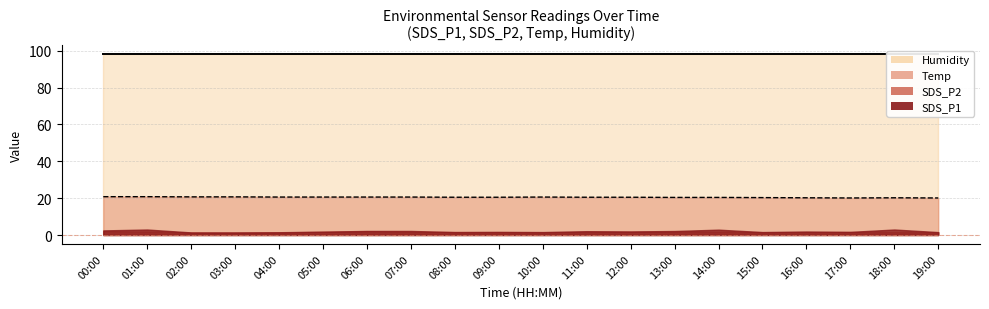

True or false: Humidity has more than 1 points higher than both neighbors.

False